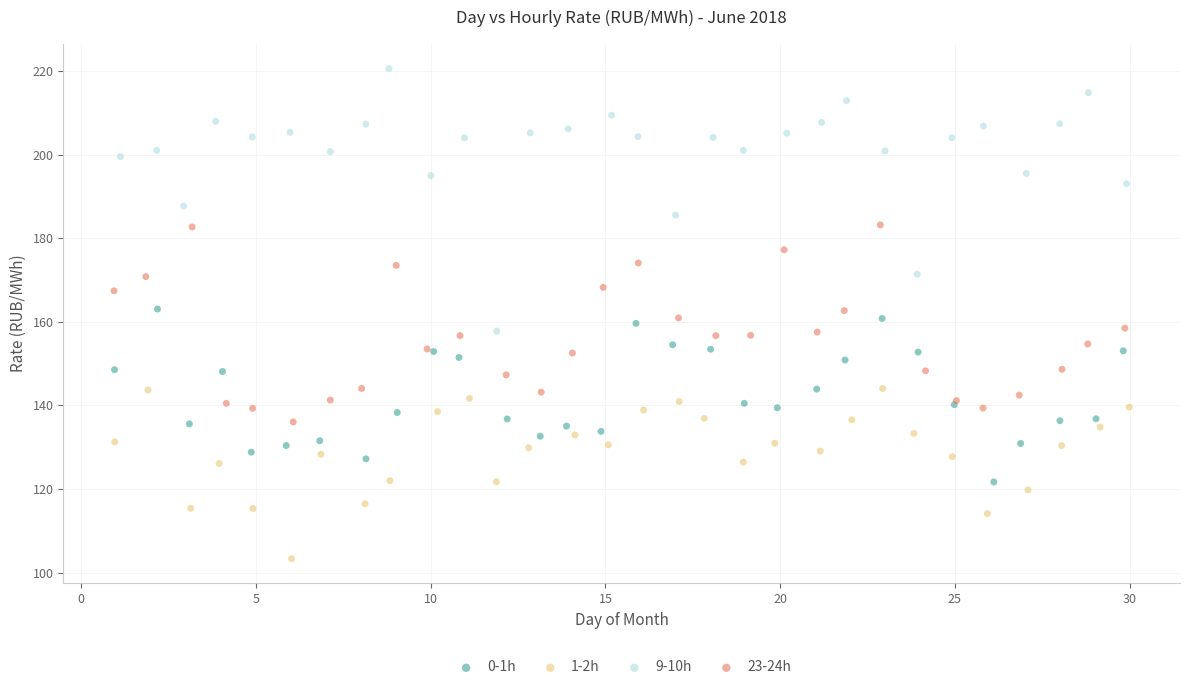

Which series has the widest spread of Y values?

9-10h